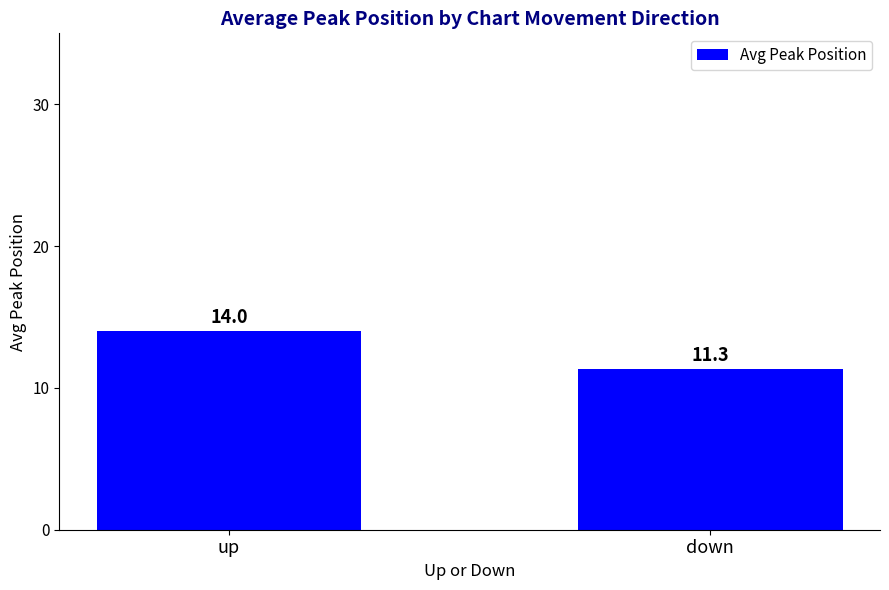

The value at down is 15.3. True or false?

False